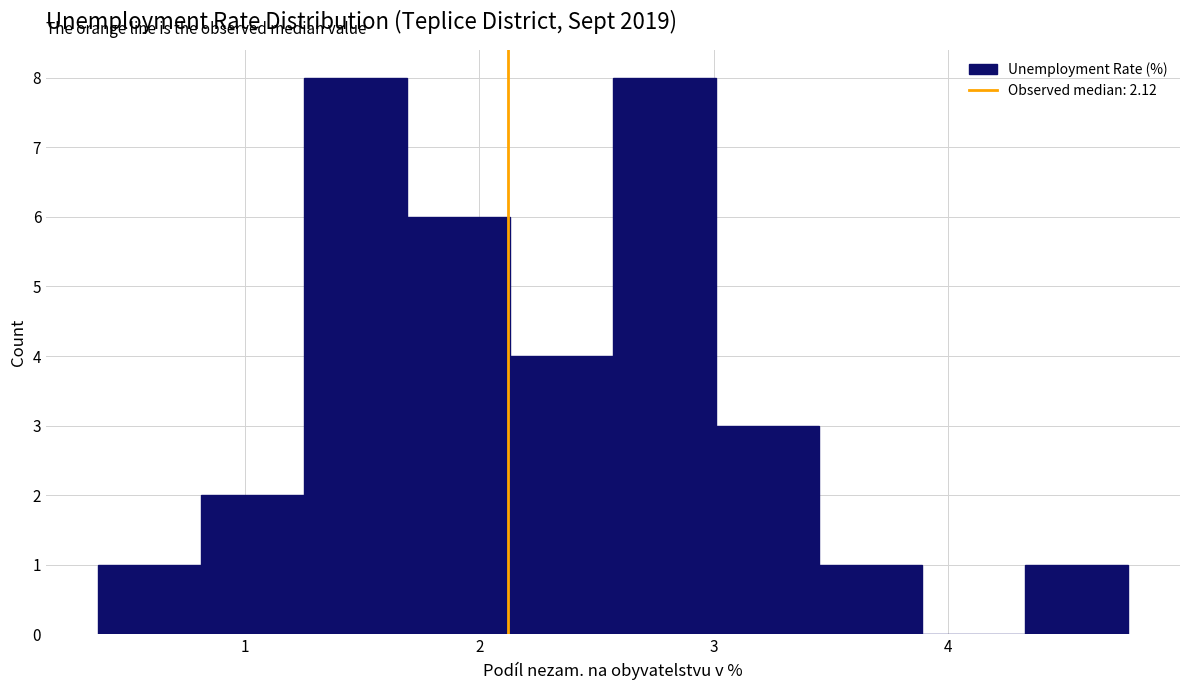

What is the height of the bar covering 2.6 to 3.0 on the x-axis? Neither the bar edges nor the heights are printed on the chart, so give them approximately, as read against the axes.

8